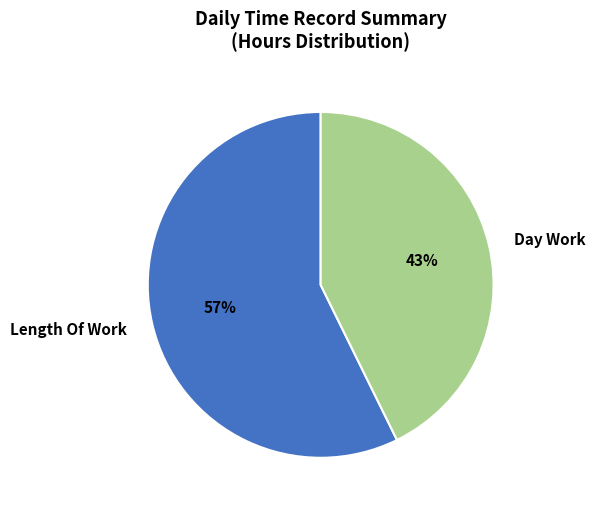

Which category accounts for the majority?

Length Of Work